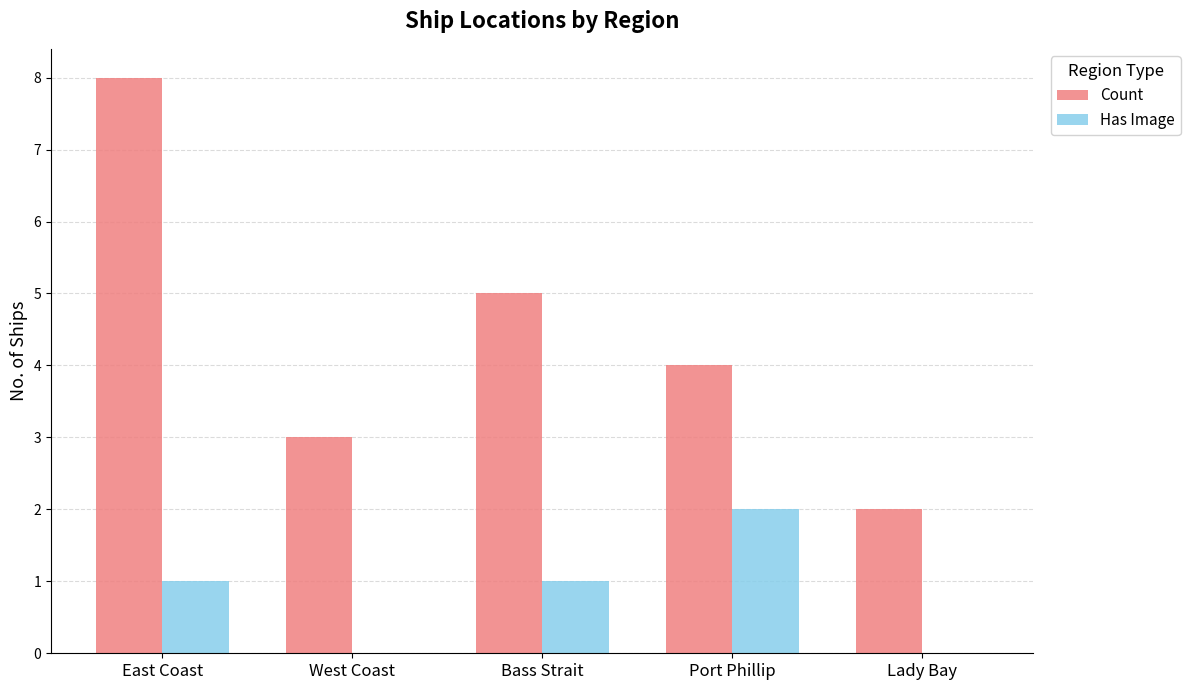

What value does the Count series have at Bass Strait?

5